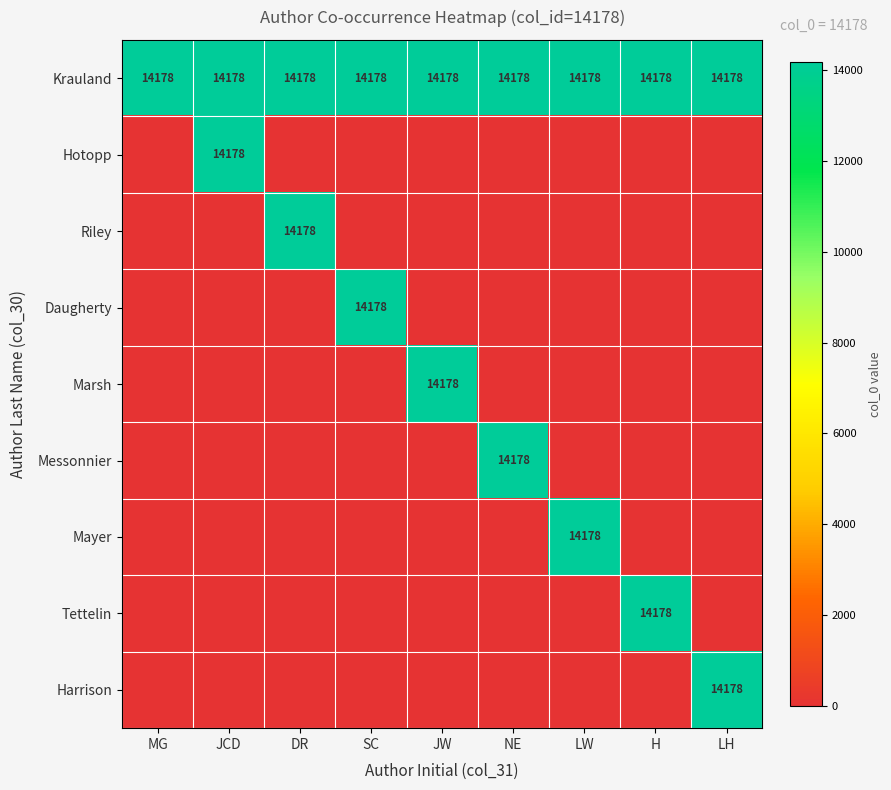

True or false: Tettelin has a value of 7917 at H.

False